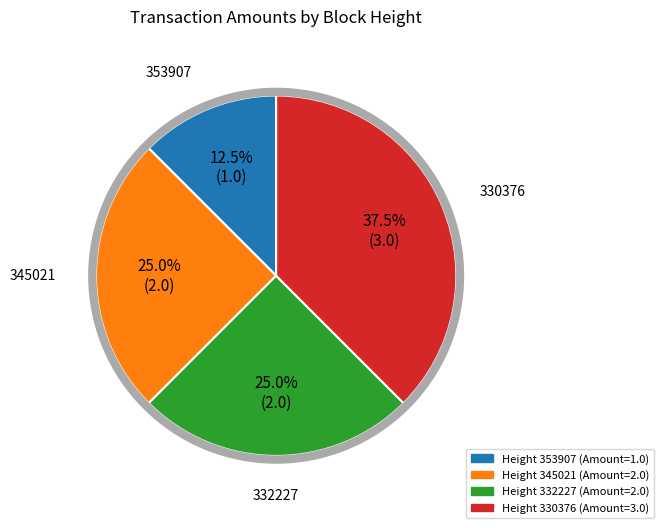

Is there any slice that represents more than half of the pie?

No